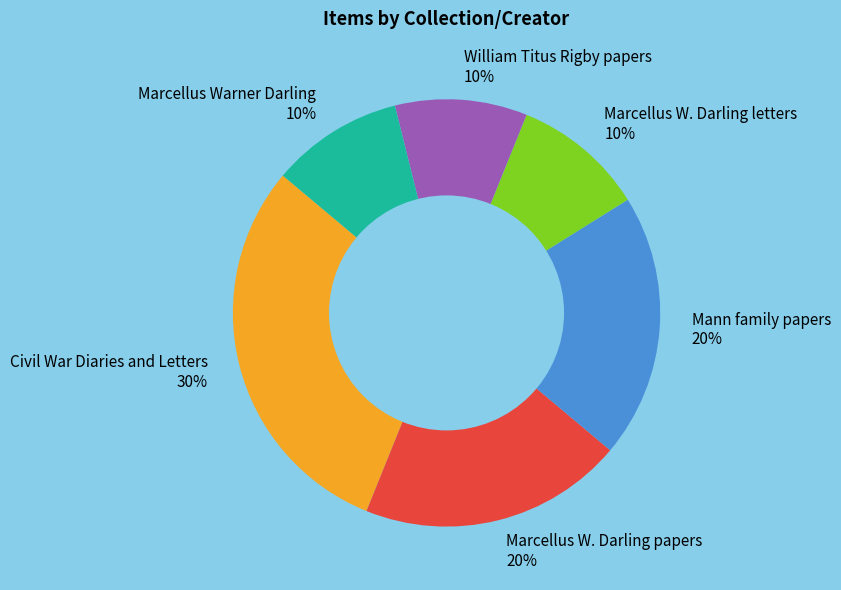

How many slices are in this pie chart?

6